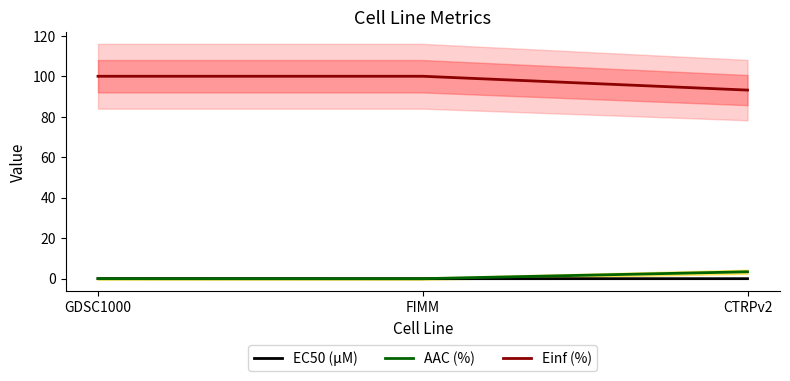

Reading left to right, extract all data points from this chart.

EC50 (µM): GDSC1000=0.0	FIMM=0.0	CTRPv2=0.0
AAC (%): GDSC1000=0.0	FIMM=0.0	CTRPv2=3.4
Einf (%): GDSC1000=100.0	FIMM=100.0	CTRPv2=93.2